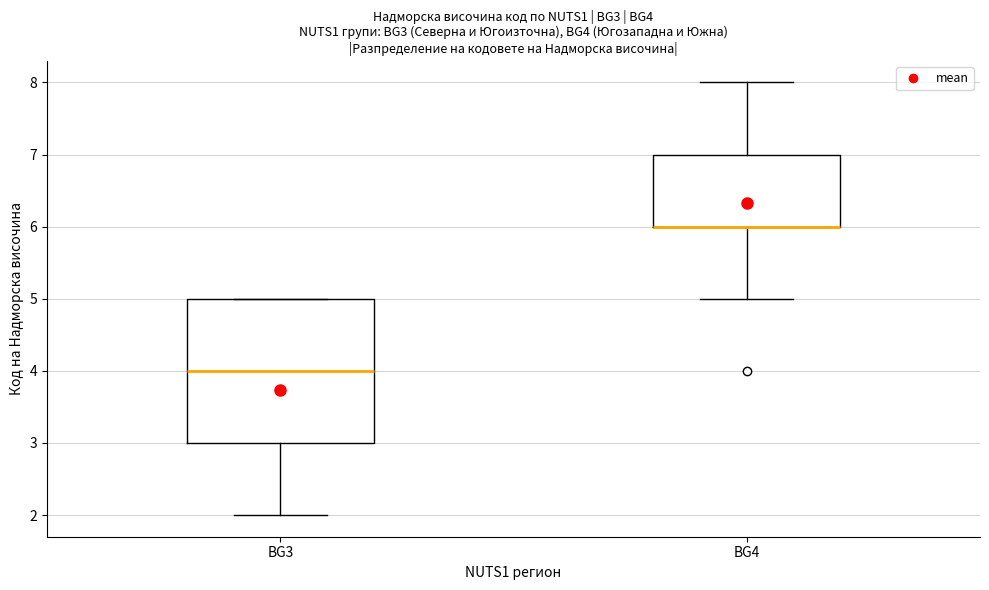

Reading left to right, transcribe this box plot: for each box, give where its median line is, the range the box spans, and where its two whiskers end, as read against the y-axis. The values are not printed on the chart, so give them approximately, as read against the axis.

BG3: median 4, box 3 to 5, whiskers 2 to 5
BG4: median 6 (drawn on the box's lower edge), box 6 to 7, whiskers 5 to 8